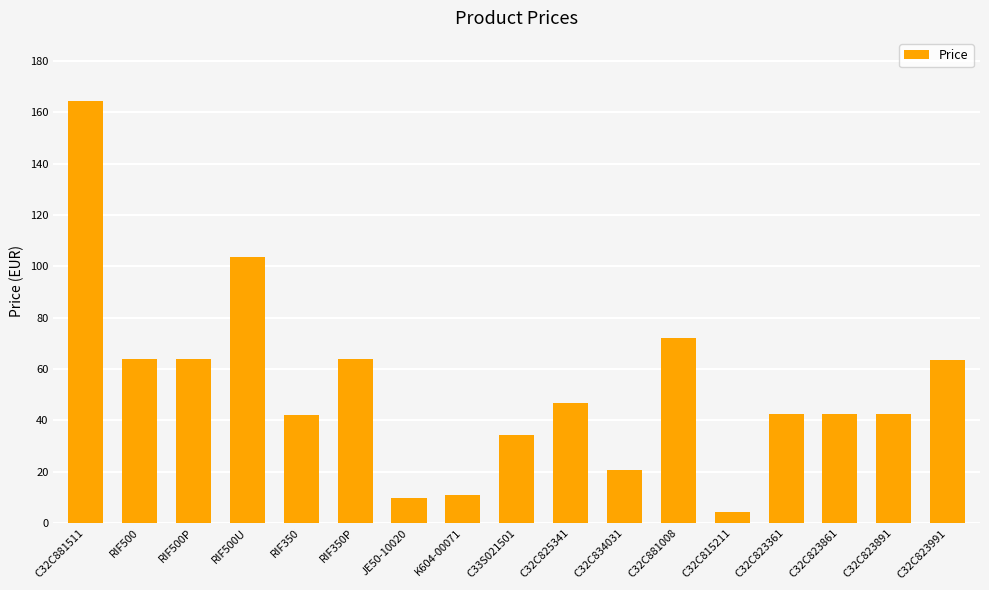

How many categories are shown in the chart?

17